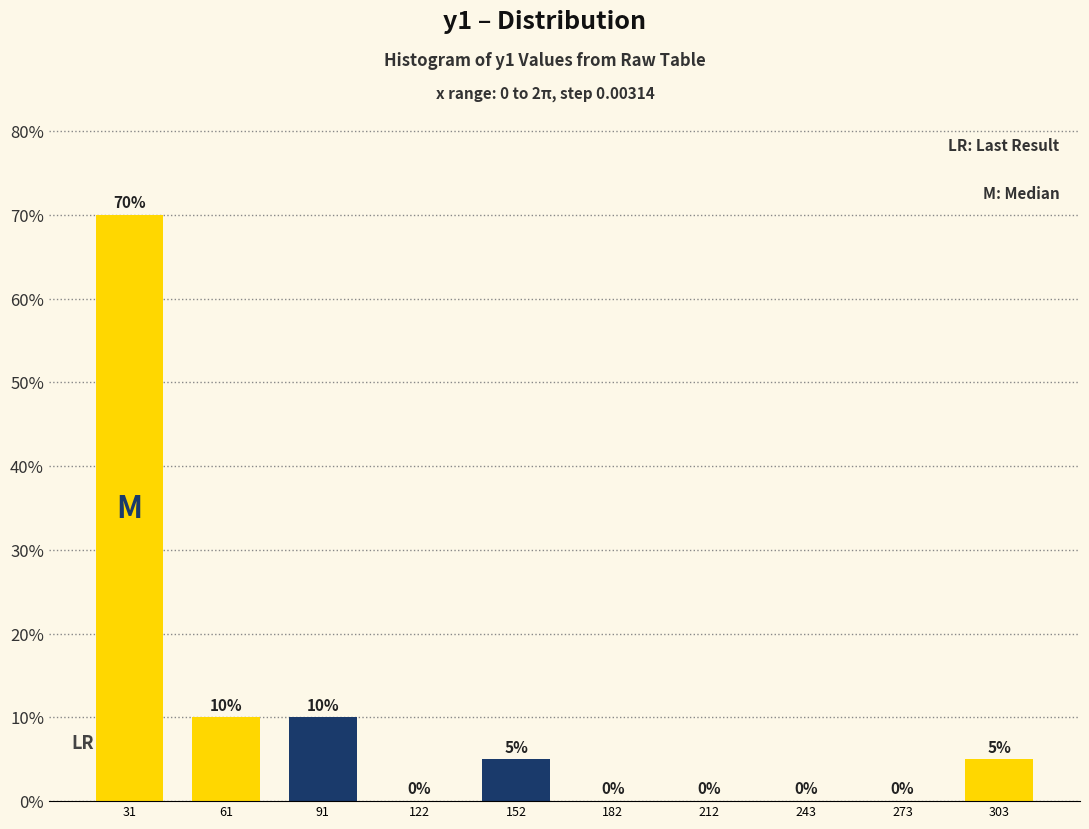

Reading left to right, what are all the values shown in this chart?

31=70	61=10	91=10	122=0	152=5	182=0	212=0	243=0	273=0	303=5